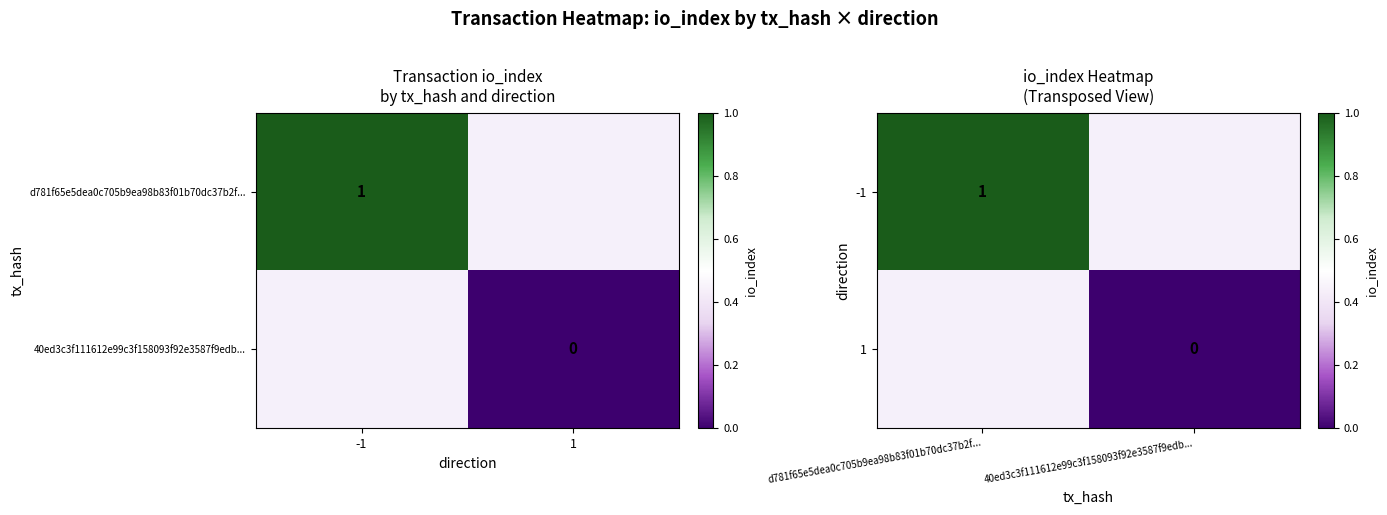

Is the value of 1 at d781f65e5dea0c705b9ea98b83f01b70dc37b2f... greater than the value of -1 at 40ed3c3f111612e99c3f158093f92e3587f9edb...?

No